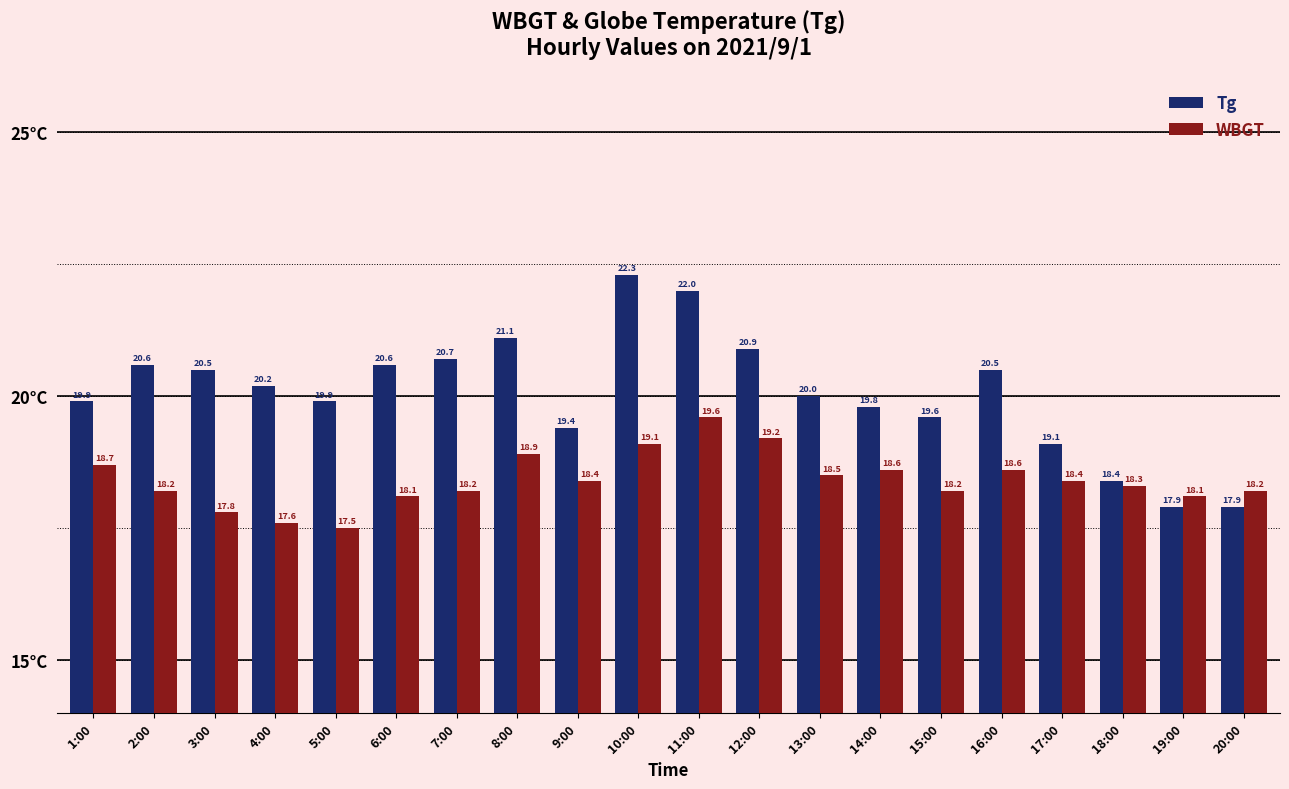

What is the label of the 12th bar from the left?

12:00